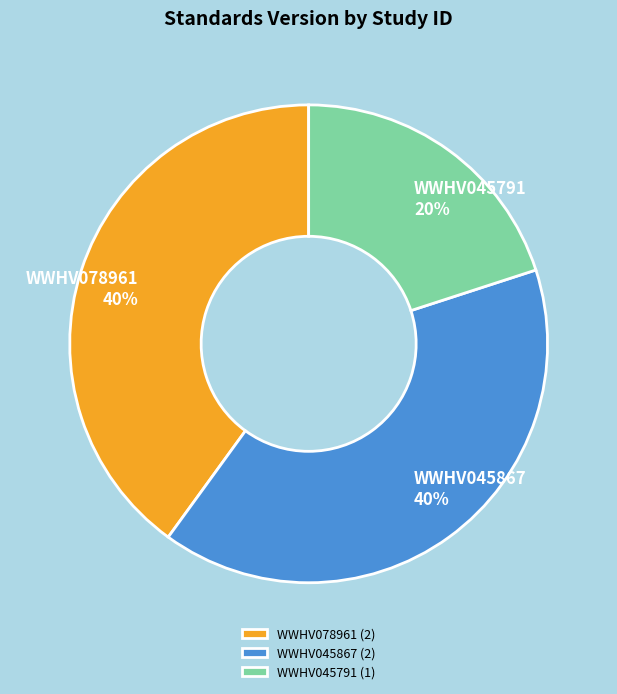

What percentage is the WWHV045791 slice, to the nearest percent?

20%